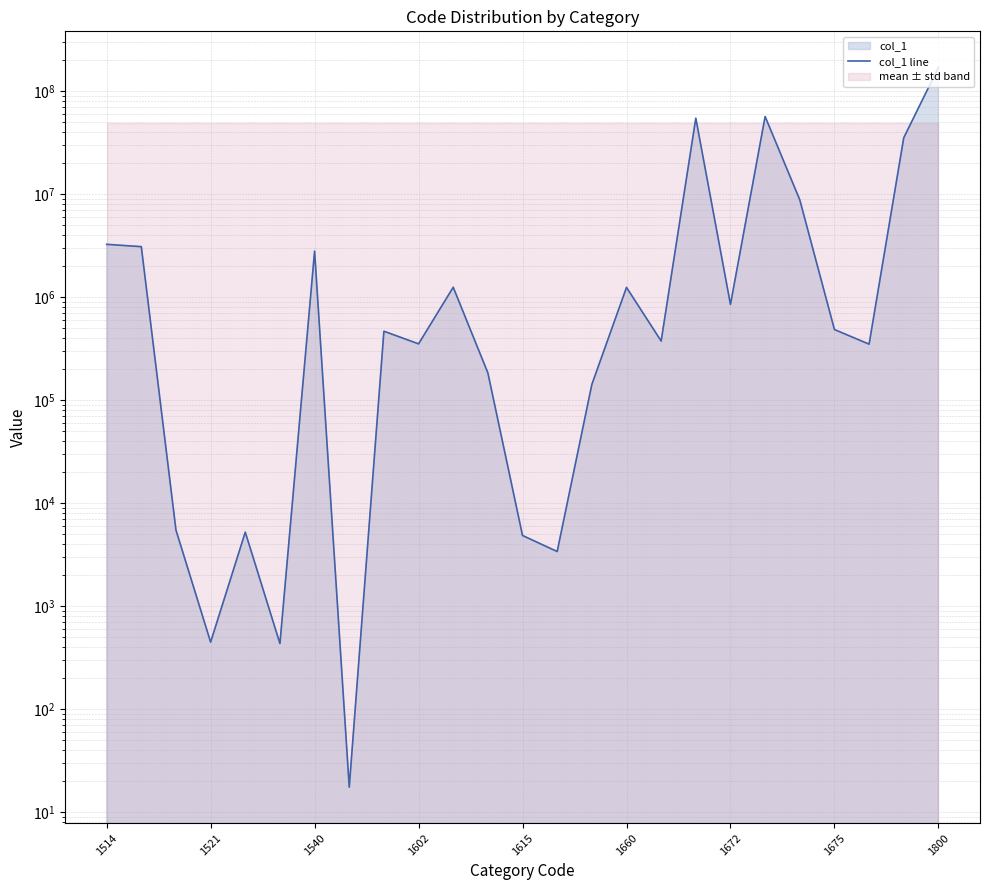

What is the average value?

13518194.5